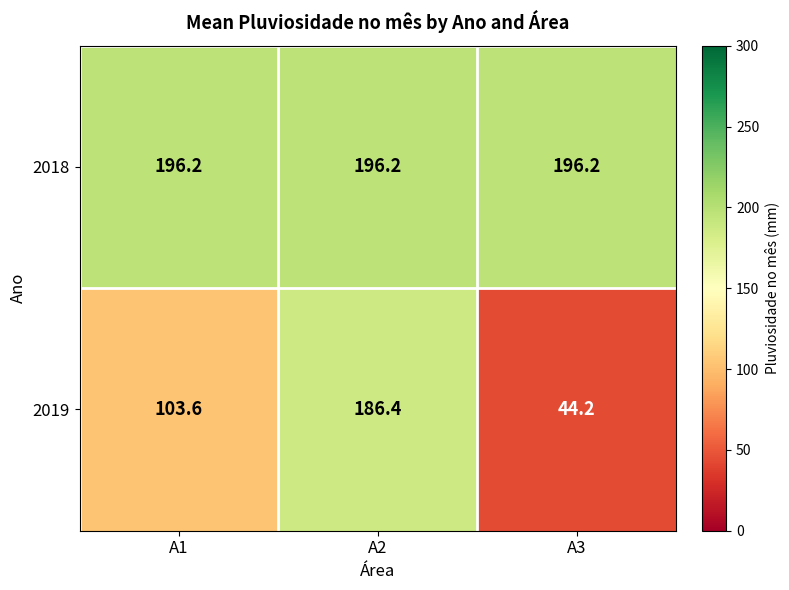

Reading right to left, transcribe all the data shown in this chart.

2018: A3=196.2	A2=196.2	A1=196.2
2019: A3=44.2	A2=186.4	A1=103.6